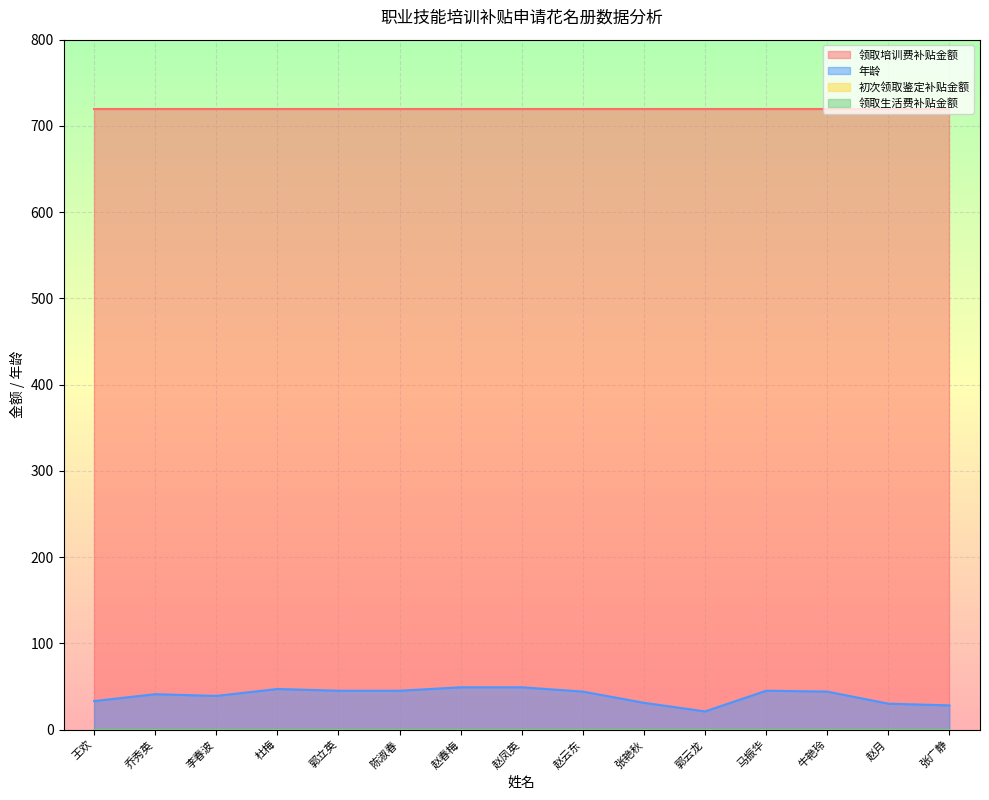

True or false: 领取培训费补贴金额 and 初次领取鉴定补贴金额 intersect in this chart.

False